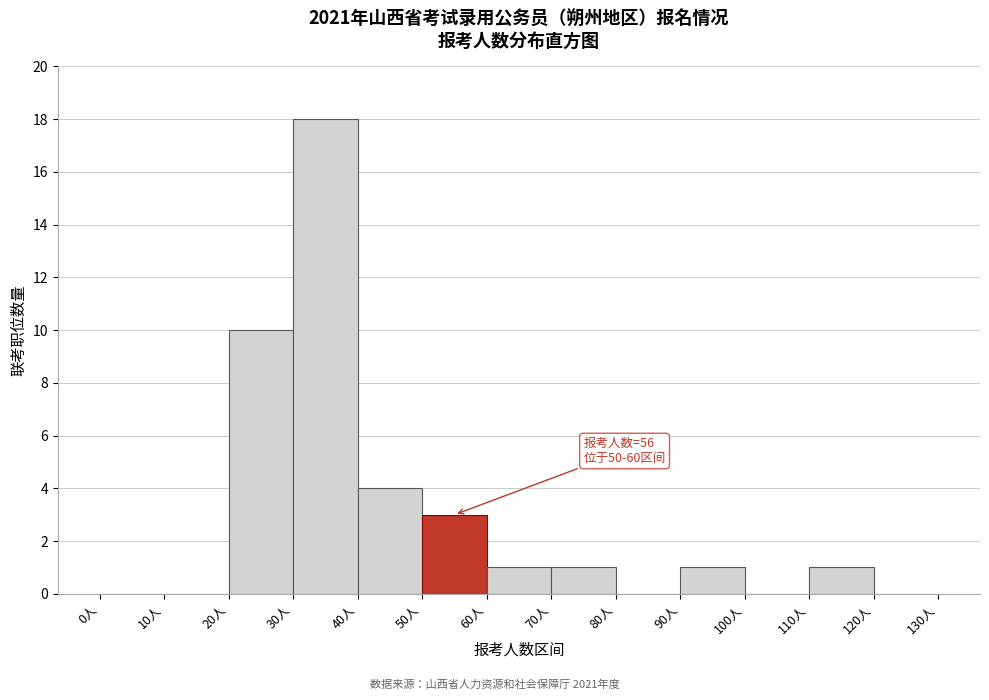

Which range on the x-axis has the tallest bar?

30 to 40